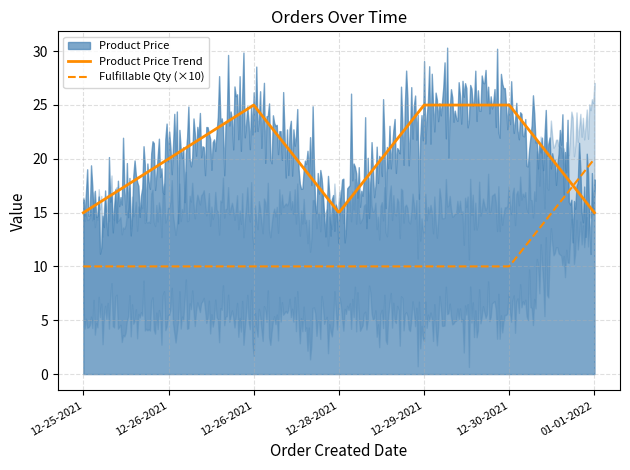

Is the value of Fulfillable Quantity at 12-25-2021 greater than the value of Product Price at 12-30-2021?

No